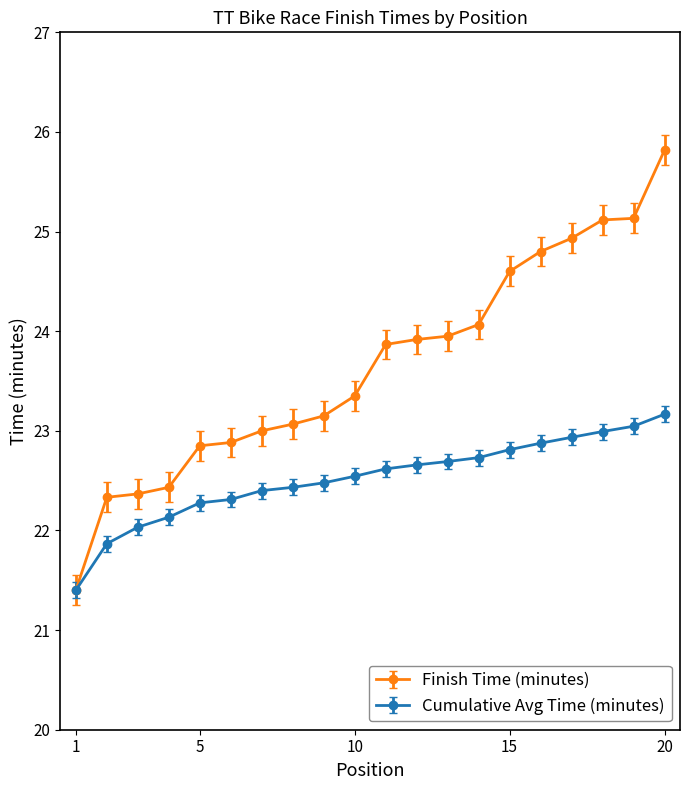

What is the maximum value for Finish Time (minutes)?

25.8